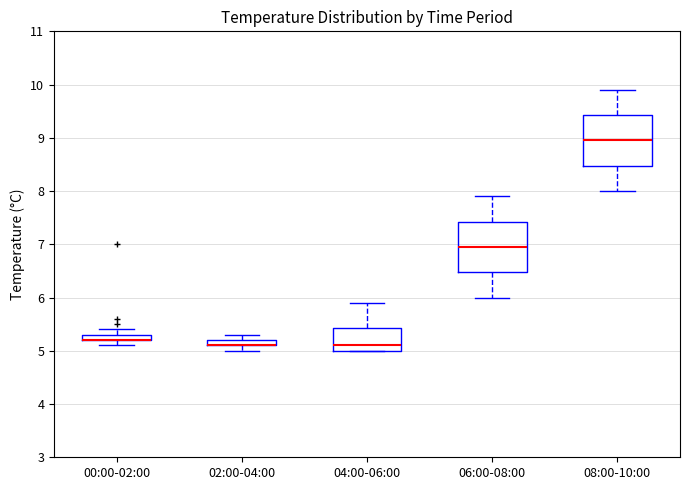

Where is the upper edge of the box for 04:00-06:00 on the y-axis? The values are not printed on the chart, so give them approximately, as read against the axis.

5.4